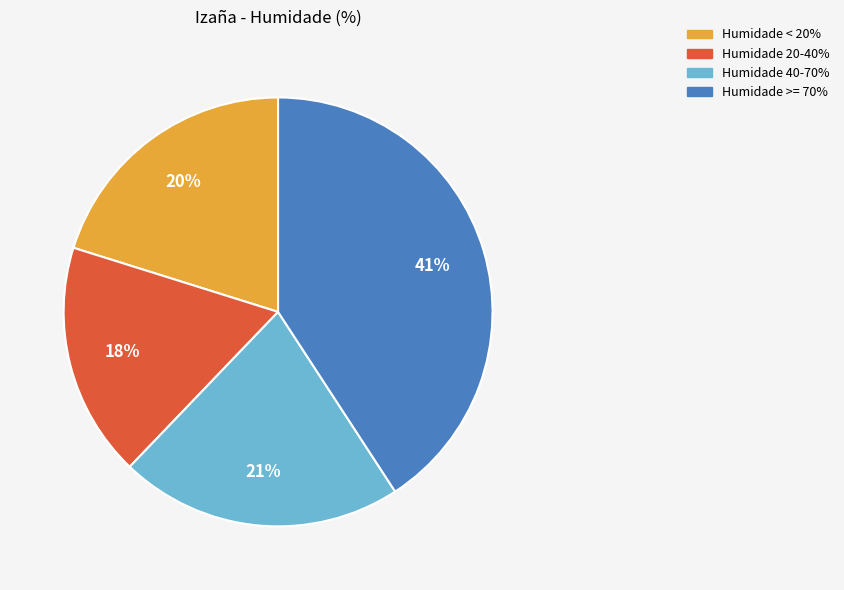

Is there any slice that represents more than half of the pie?

No